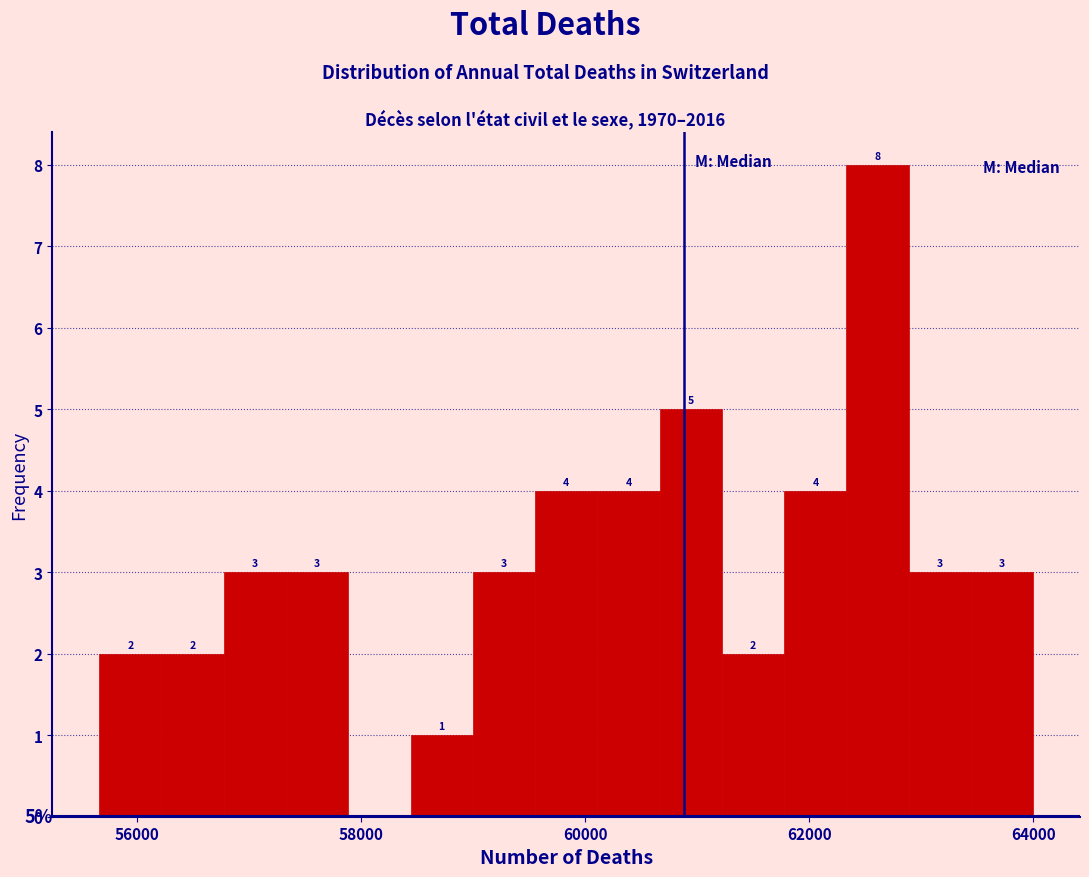

Around what value on the x-axis is the tallest bar? Give the approximate position of its centre, as read against the axis.

62600